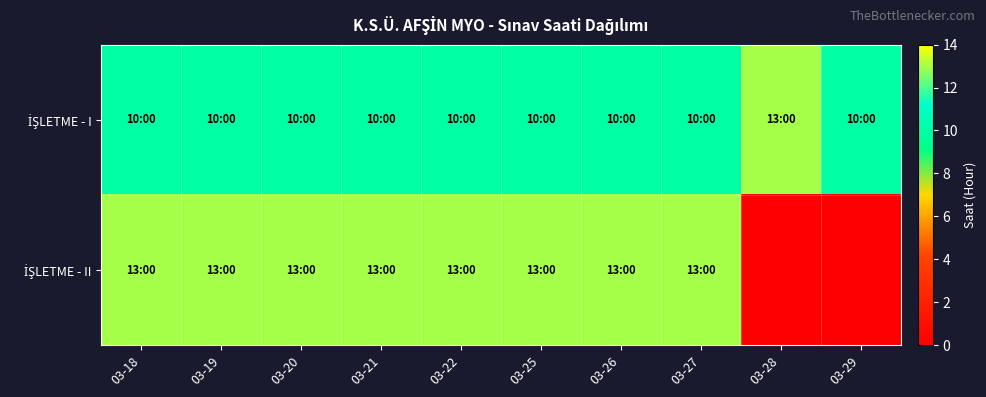

List the series in order of their peak value, highest first.

İŞLETME - I, İŞLETME - II